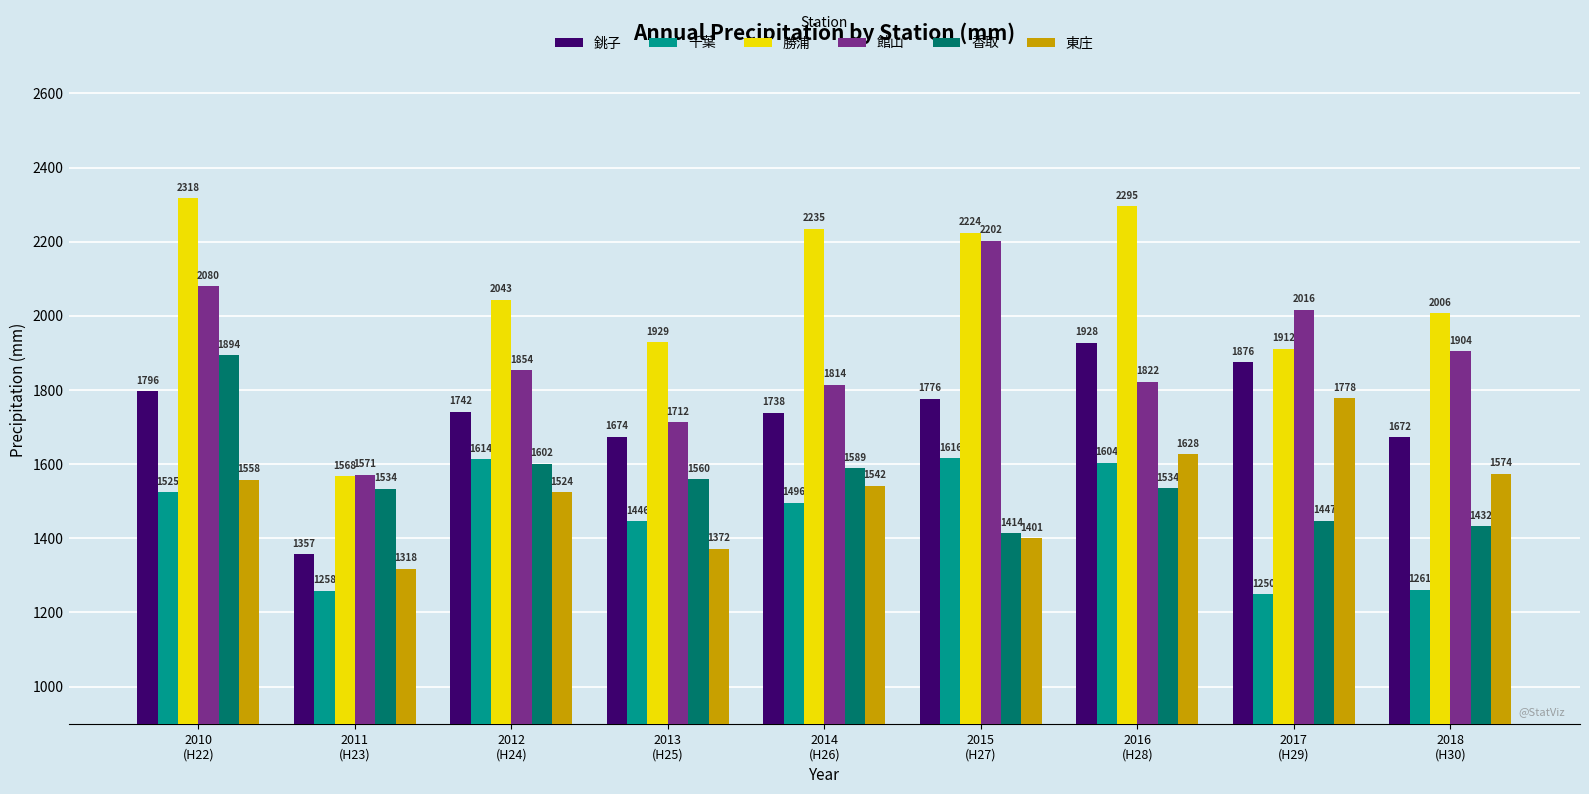

What is the value of the 銚子 bar at the 9th from the left?

1672.5